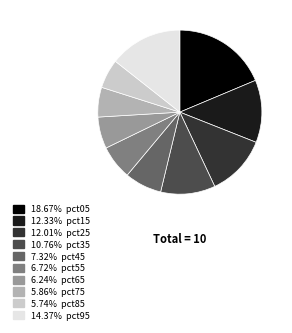

Is there any slice that represents more than half of the pie?

No